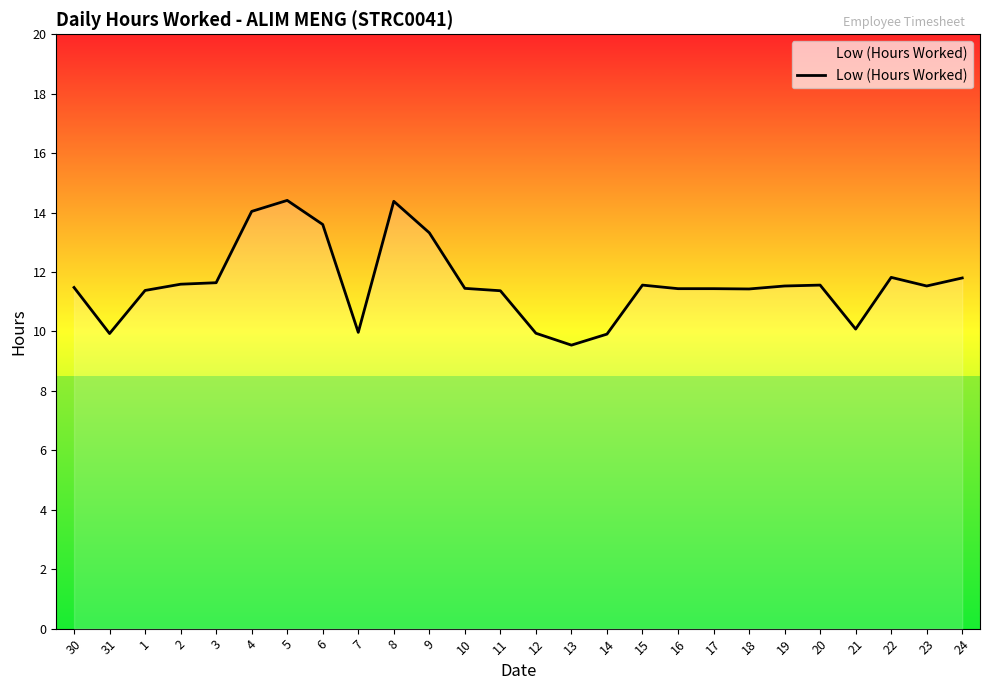

The value at 11 is 11.4. True or false?

True